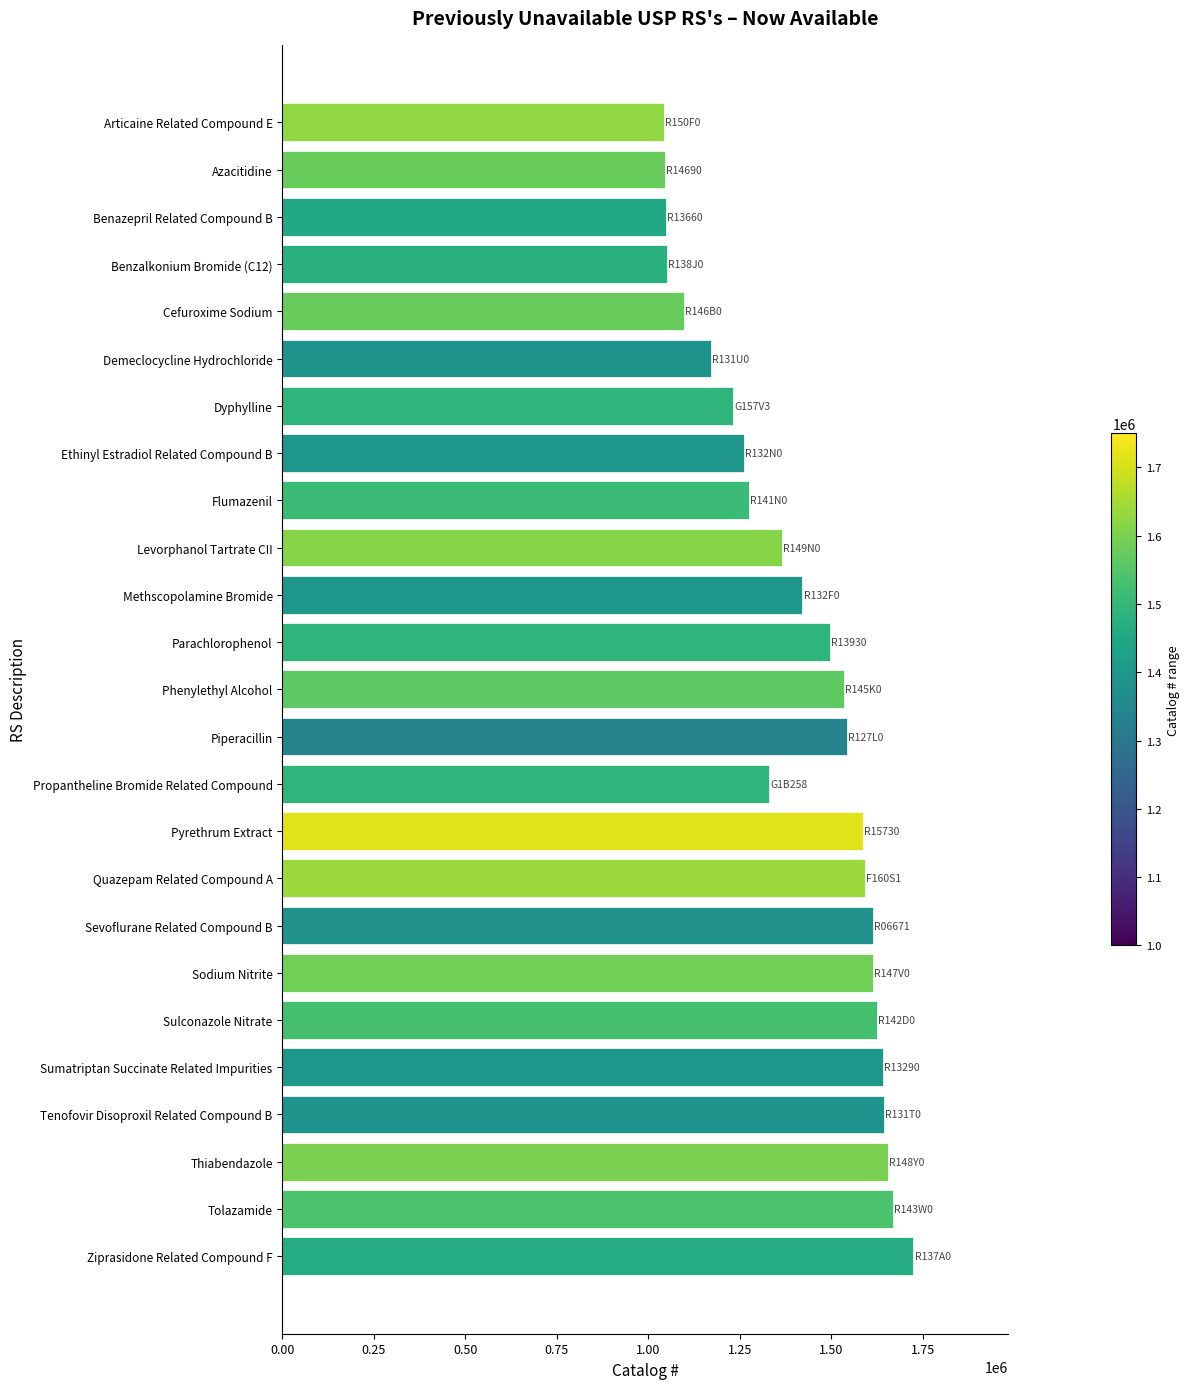

What is the value of the 21st bar from the top?

1642256